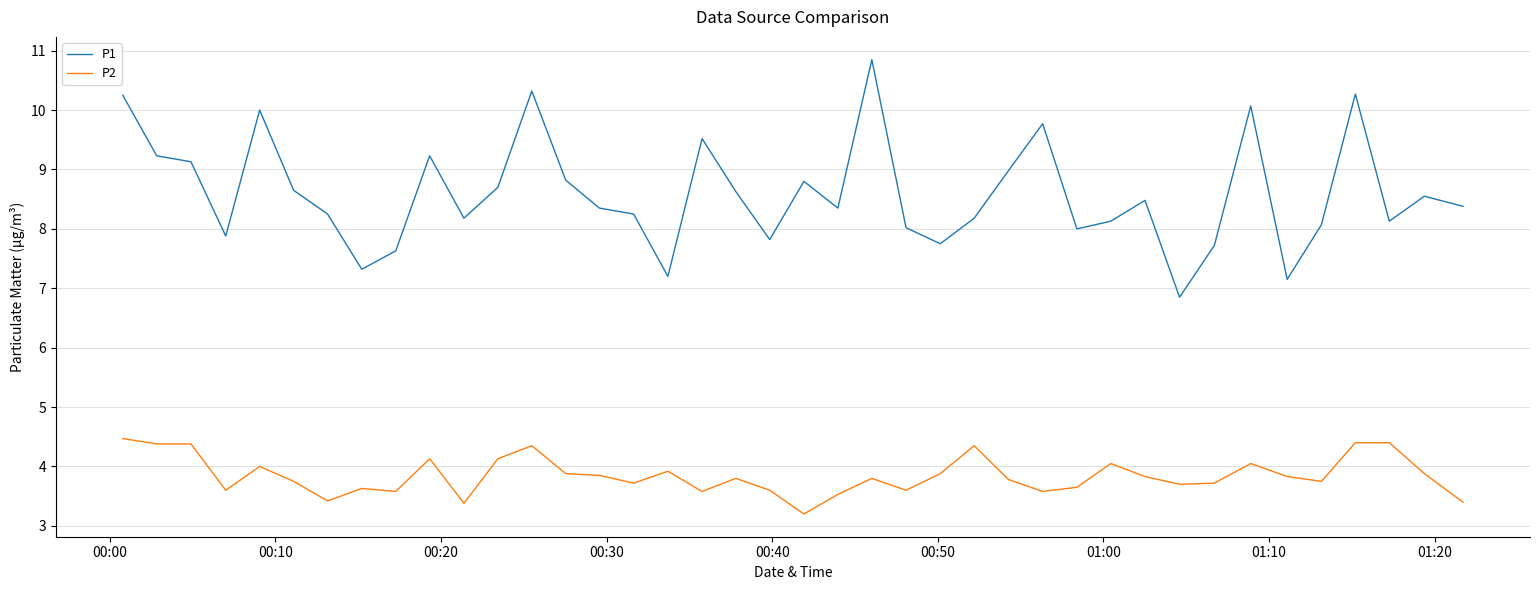

Does the chart display data point markers on the line(s)?

No